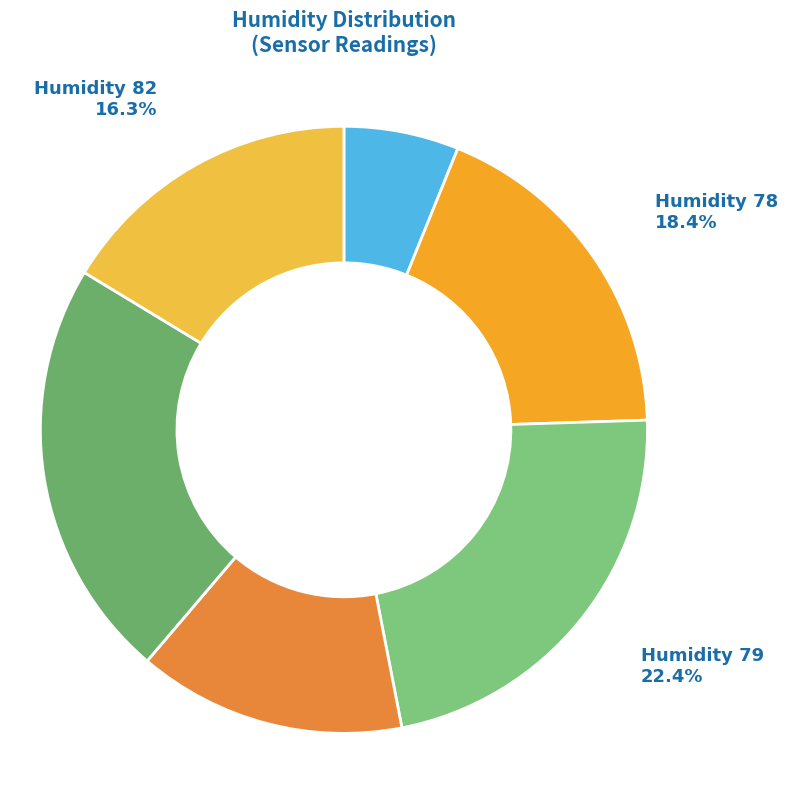

To the nearest percent, what is the difference between the largest and smallest slice percentages?

16%